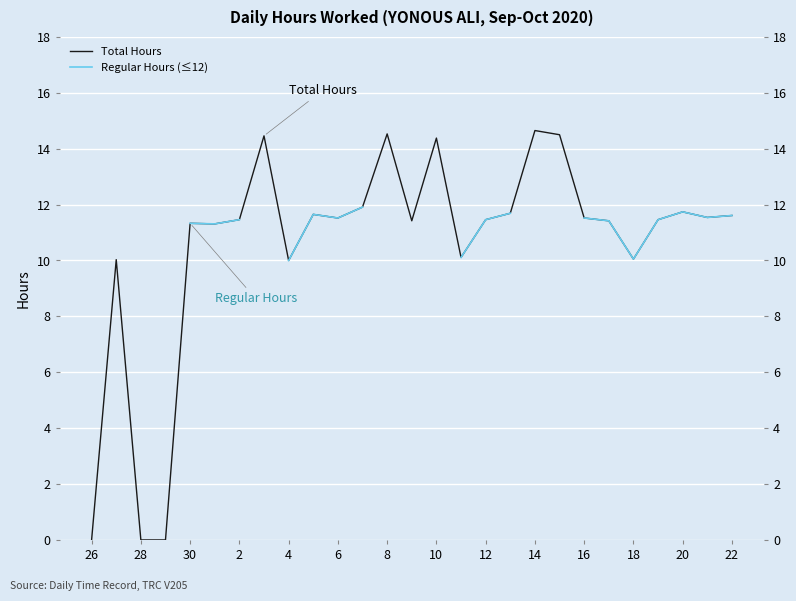

Count the number of categories in the chart.

27